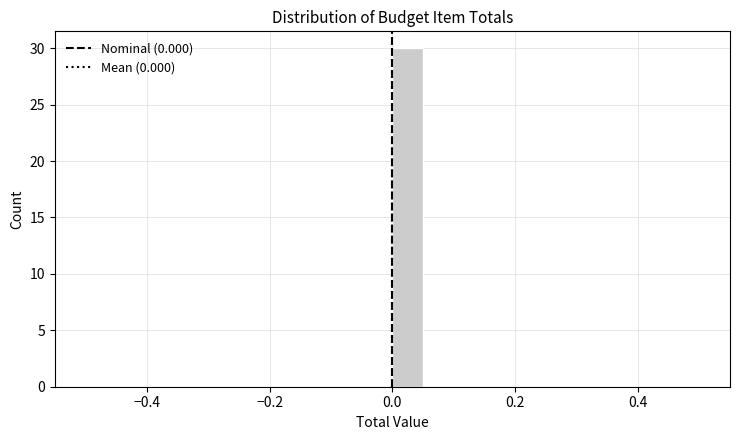

Around what value on the x-axis is the tallest bar? Give the approximate position of its centre, as read against the axis.

0.02